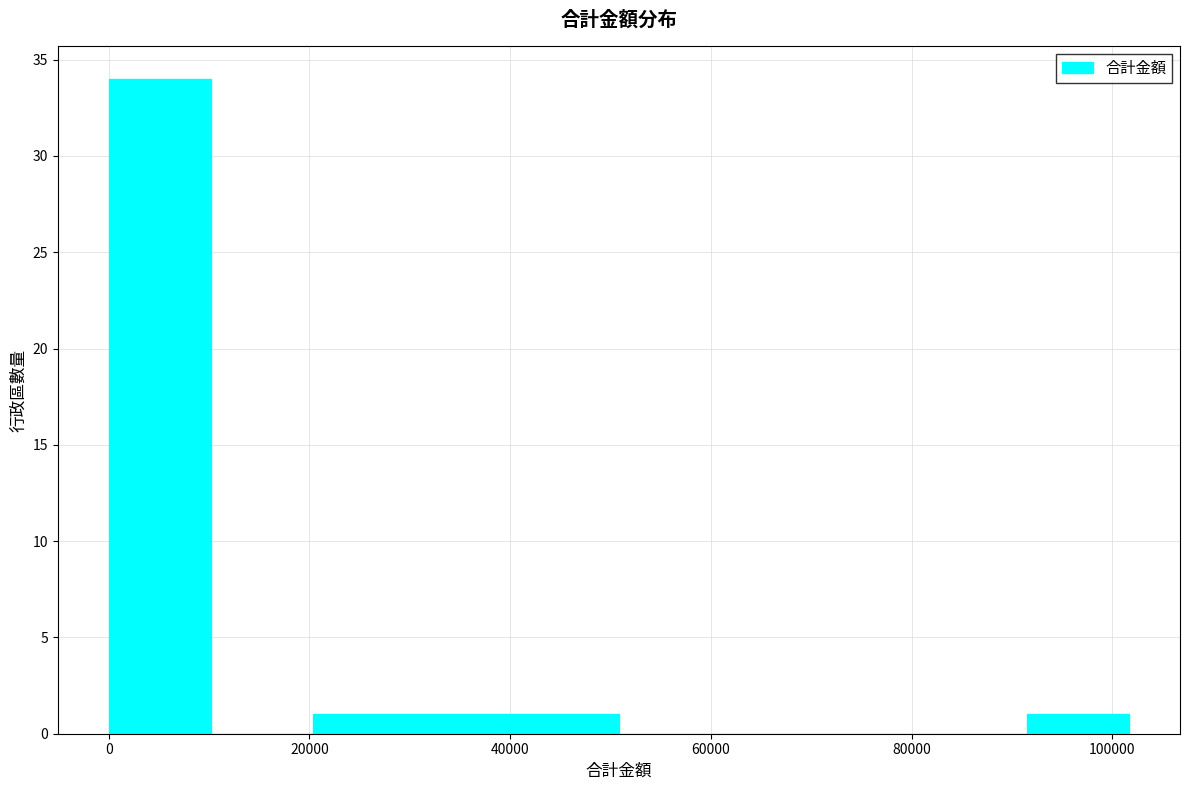

Reading left to right, list every bar in this chart as the range it spans on the x-axis followed by its height. Neither the bar edges nor the heights are printed on the chart, so give them approximately, as read against the axes.

0 to 10000: 34
10000 to 20000: 0
20000 to 30000: 1
30000 to 40000: 1
40000 to 50000: 1
50000 to 60000: 0
60000 to 72000: 0
72000 to 82000: 0
82000 to 92000: 0
92000 to 102000: 1